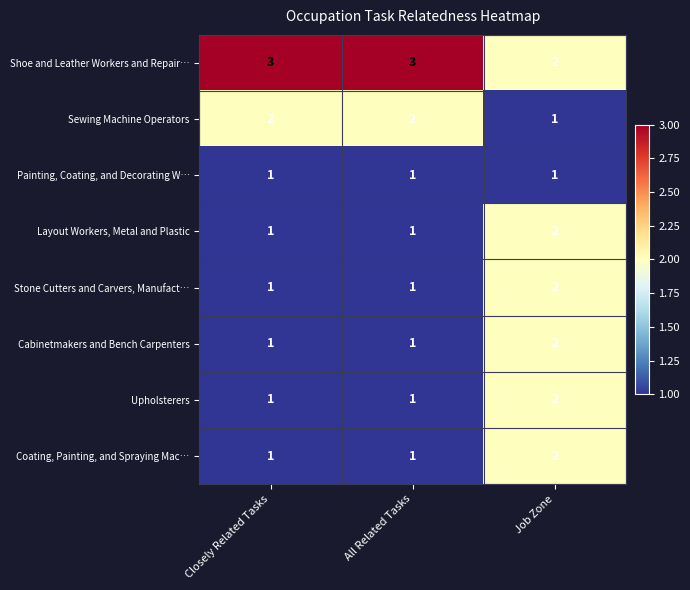

Count the Coating, Painting, and Spraying Mac… values in the range 1 to 2.

3